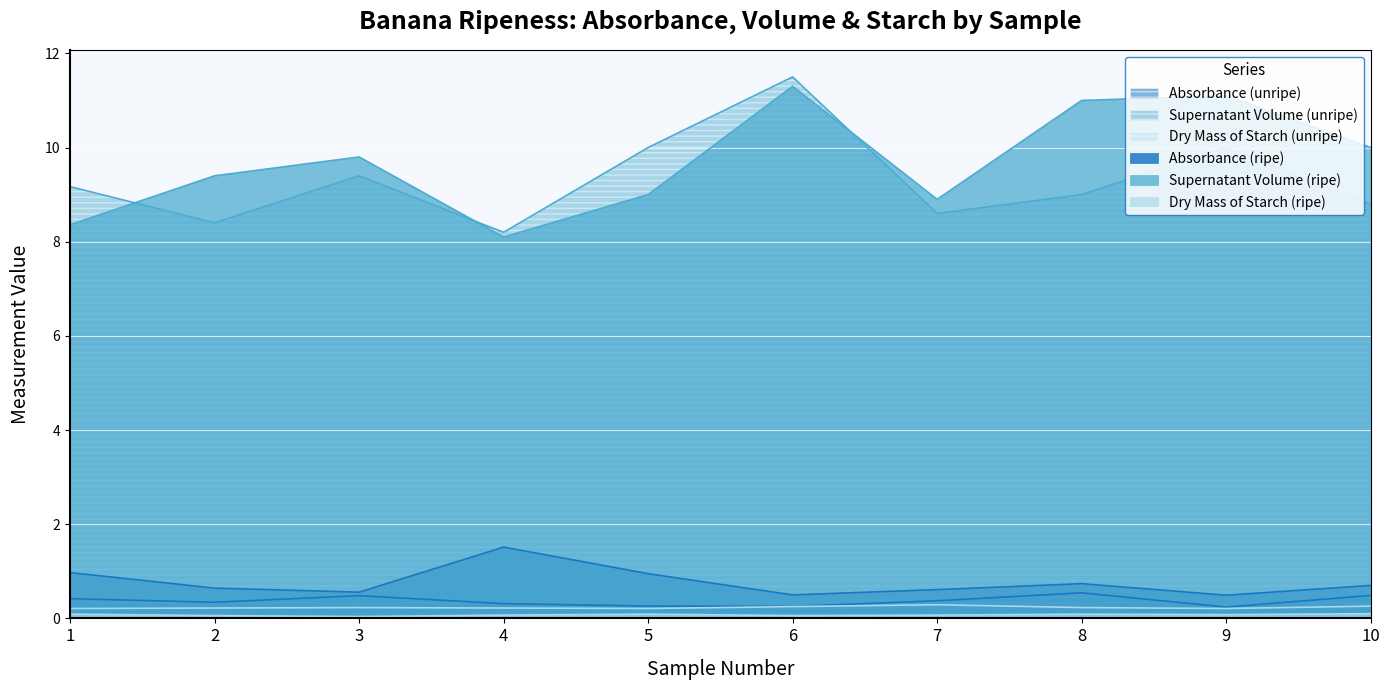

How many lines are shown in the chart?

6